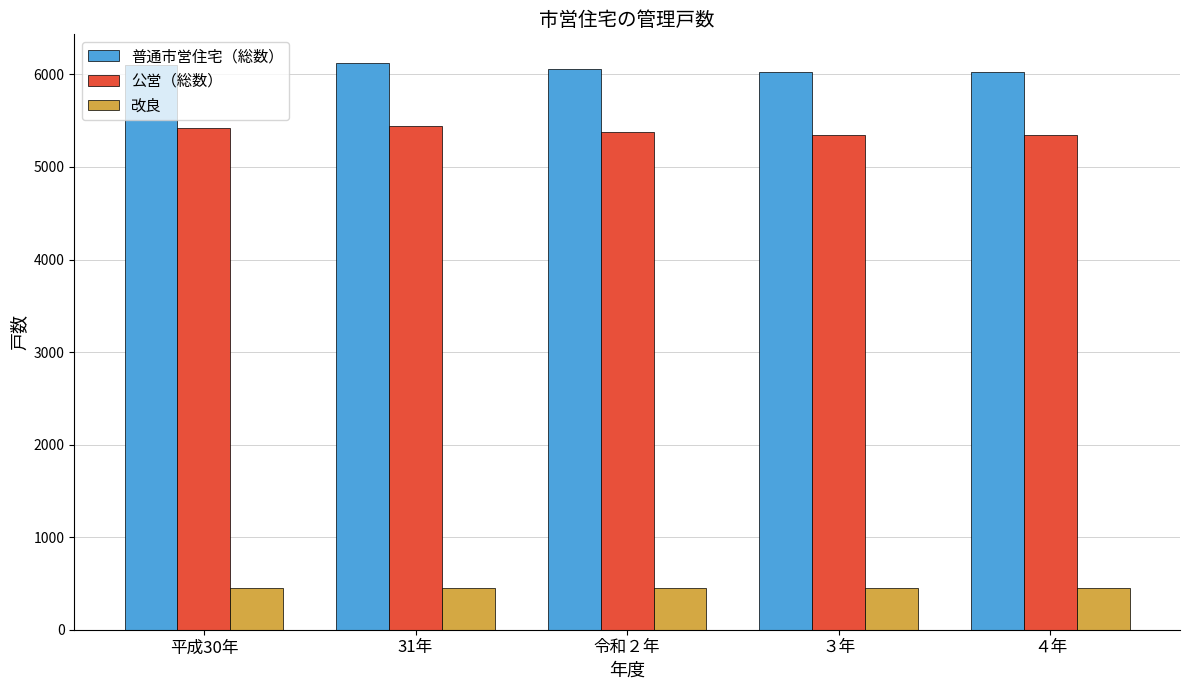

What is the spread (max minus min) of values at ３年?

5576